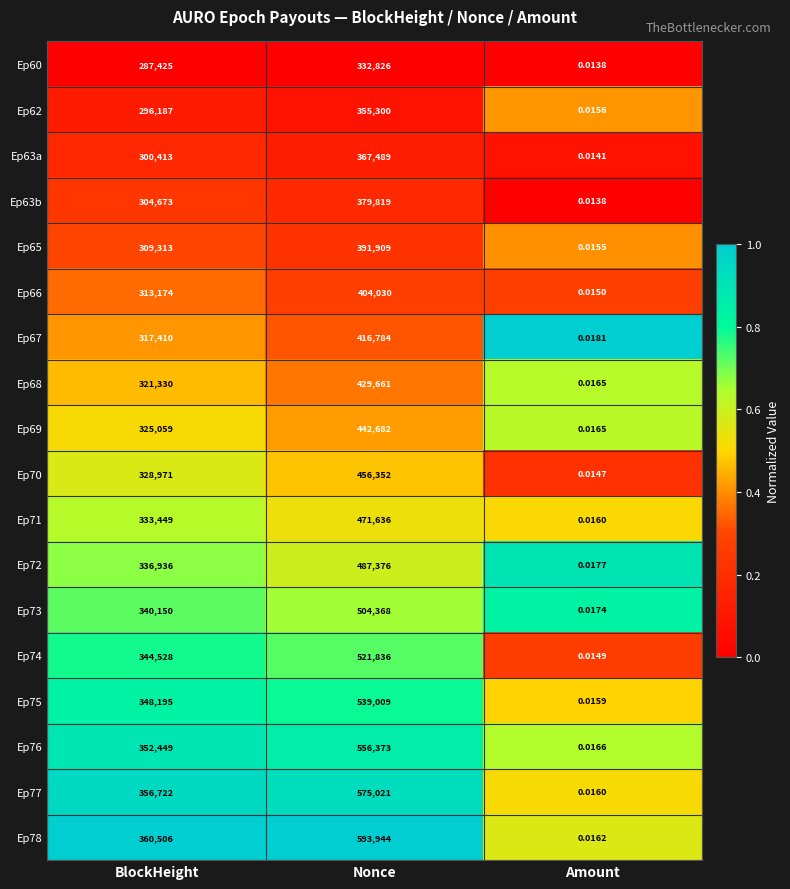

Where is Ep62 nearest to the value 177650?

BlockHeight